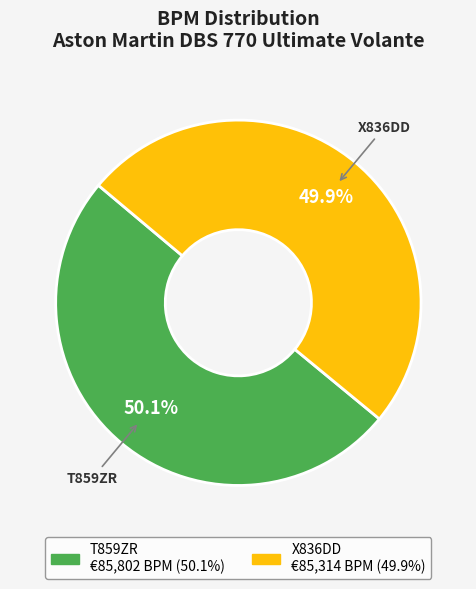

The X836DD slice represents 50% of the pie. True or false?

True